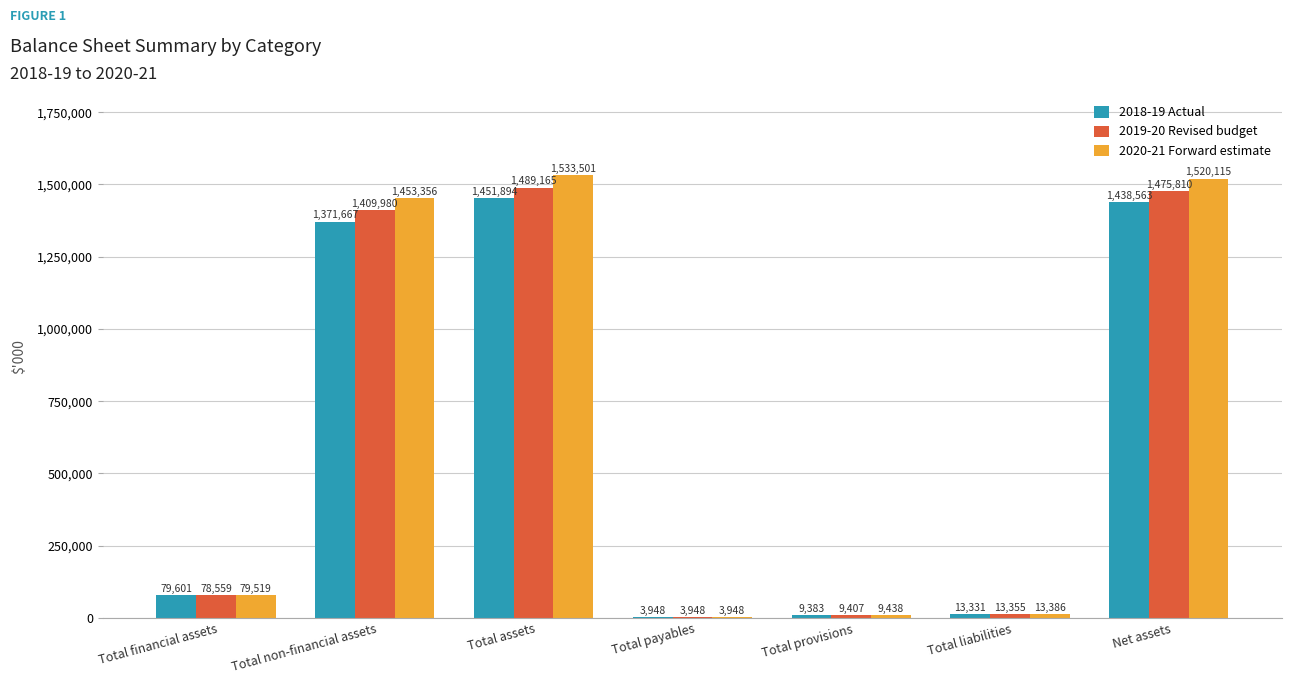

How many distinct data groups are displayed?

3